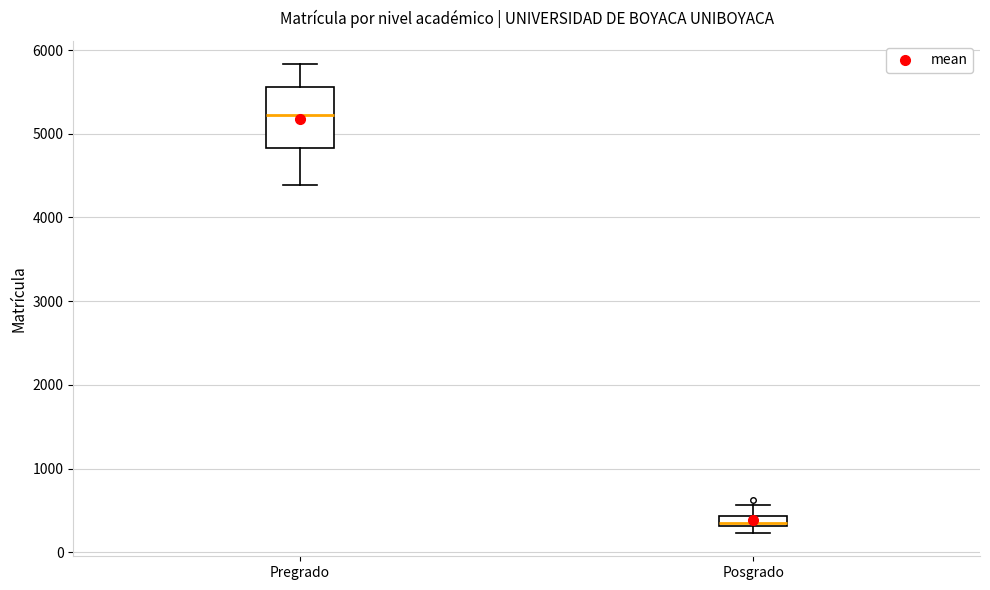

Which box has the lowest median line?

Posgrado